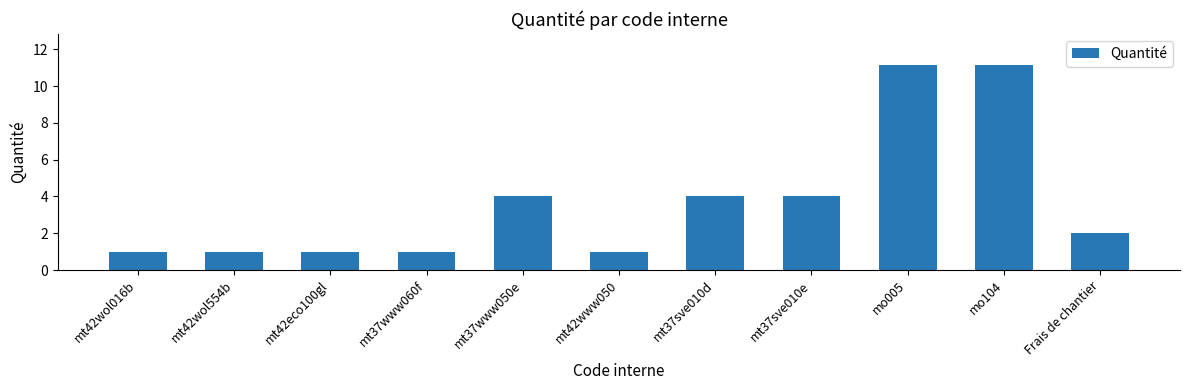

What is the smallest value displayed?

1.0